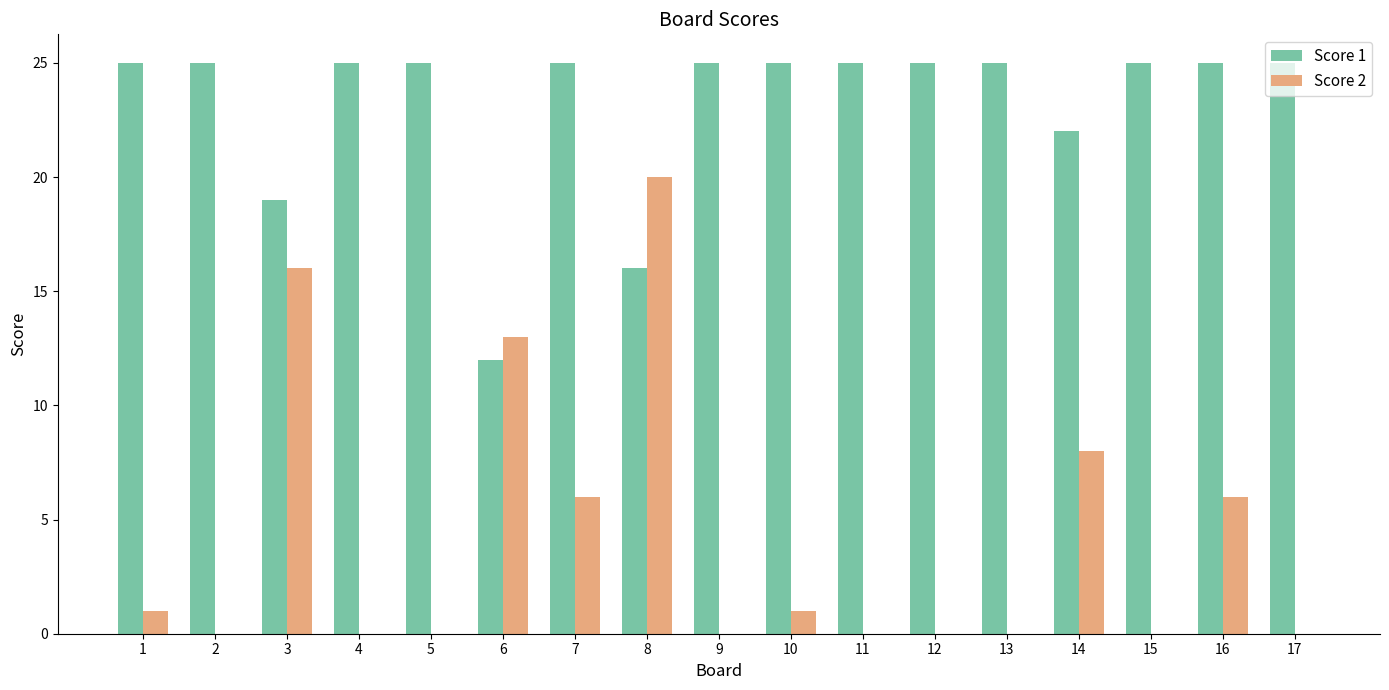

What are all the series names shown in the legend?

Score 1, Score 2